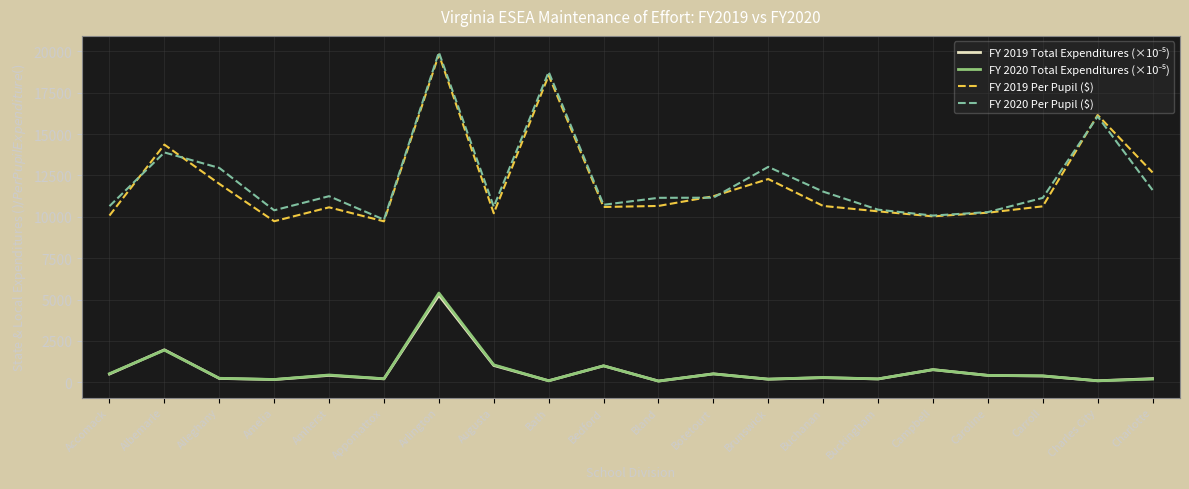

Is it true that FY 2019 Per Pupil ($) equals 10636.0 at Carroll?

True